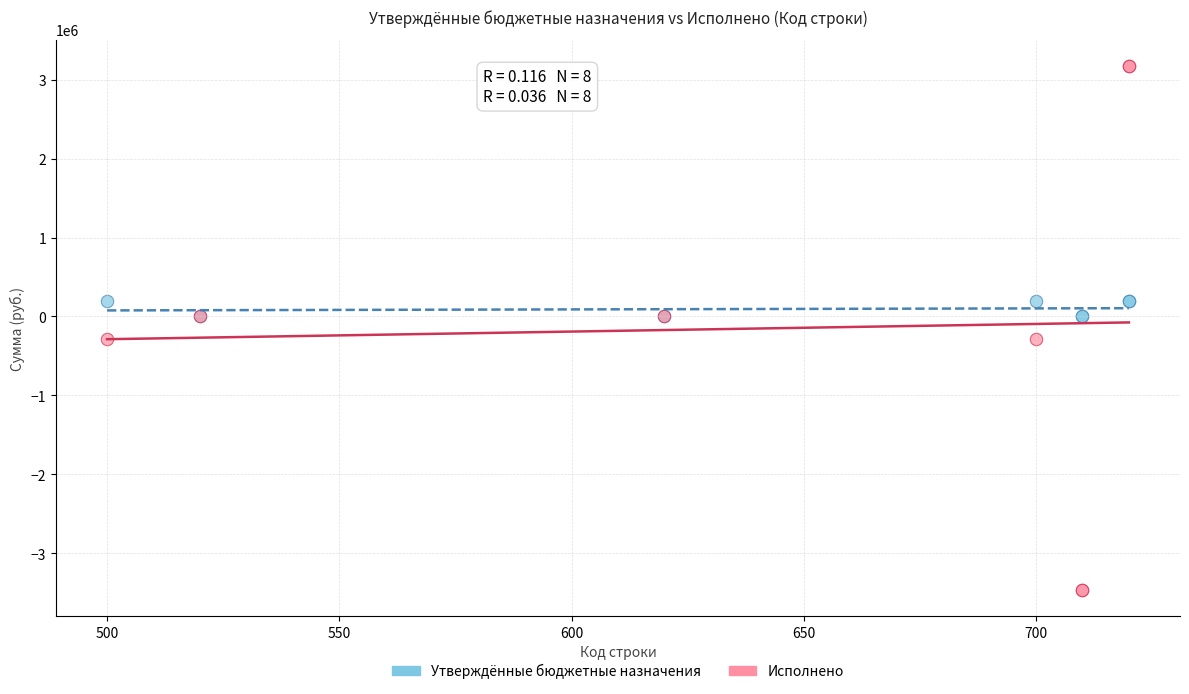

Which series contains the highest Y value?

Исполнено